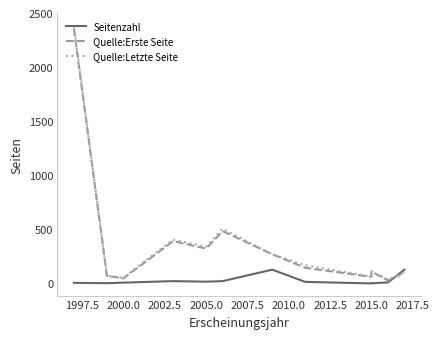

Which series has the largest range (max minus min)?

Quelle:Letzte Seite